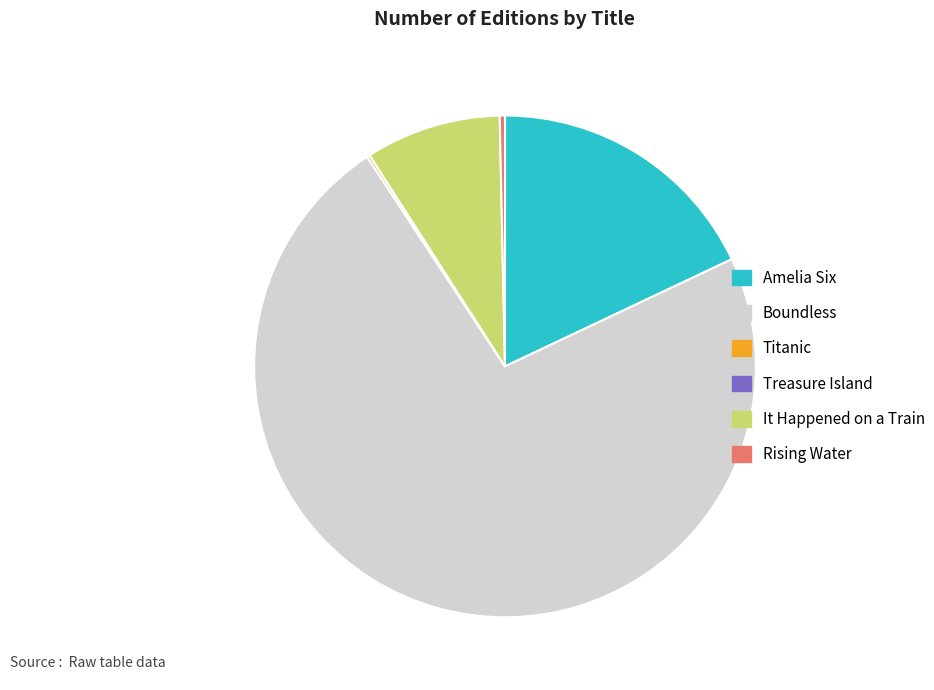

Is the sum of Rising Water and It Happened on a Train greater than half?

No